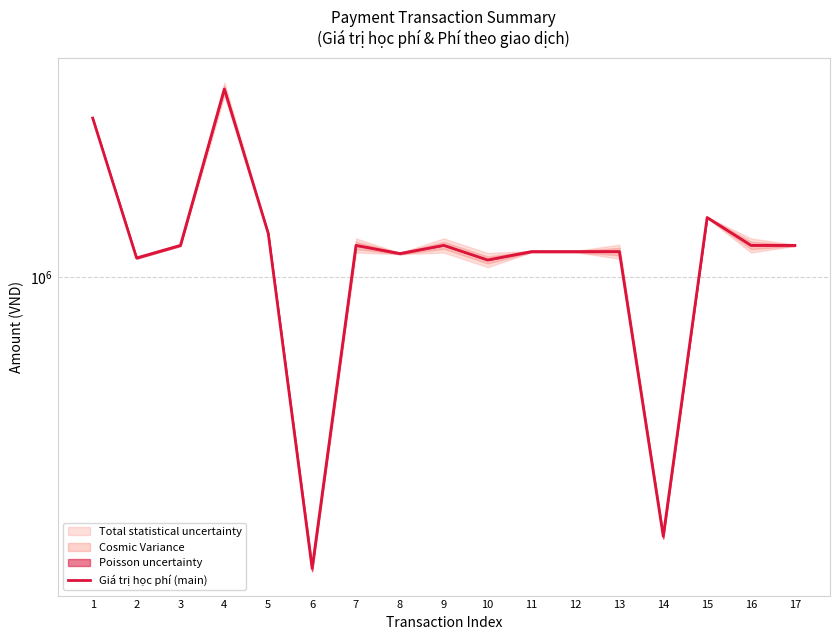

What is the sum of all values?

19932000